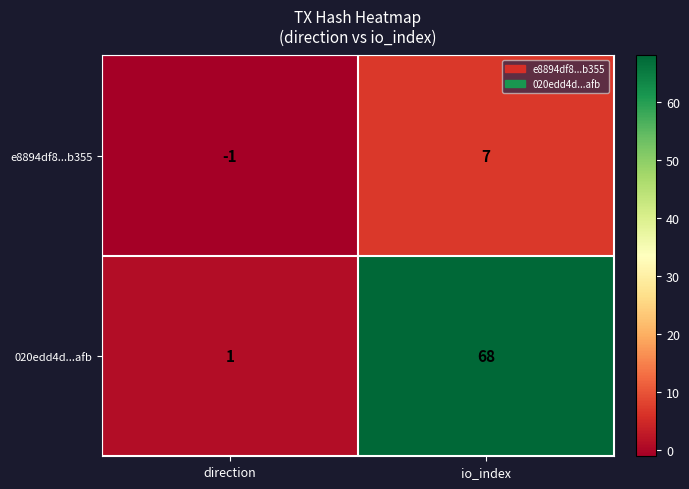

What is the difference between the 020edd4d...afb values at direction and io_index?

67